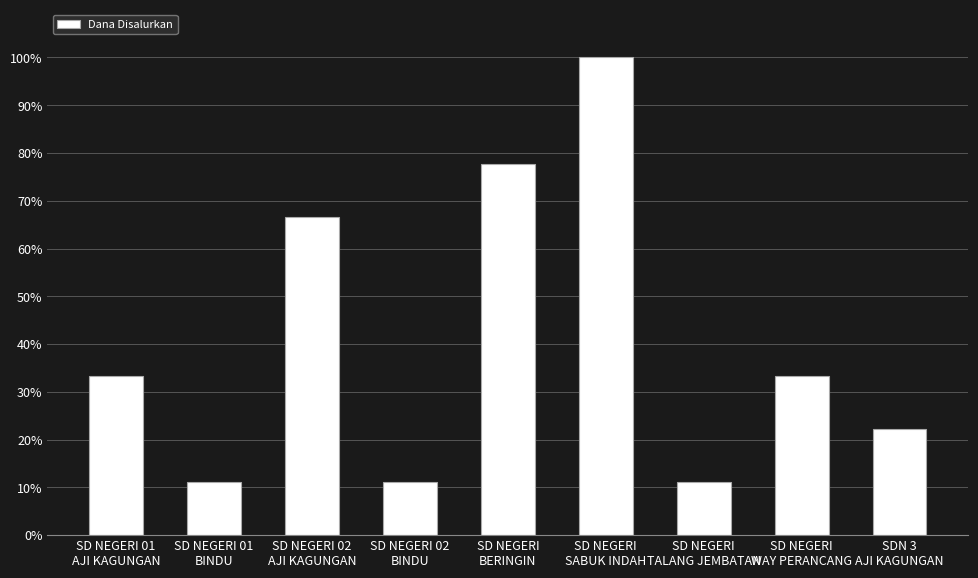

What is the label of the 1st bar from the right?

SDN 3
AJI KAGUNGAN